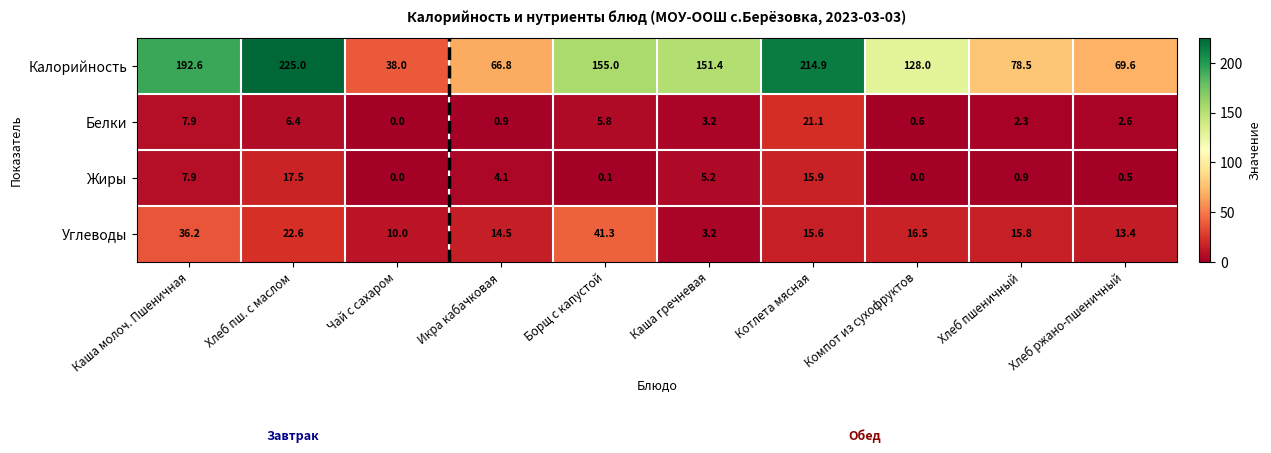

What is the greatest value displayed?

225.0